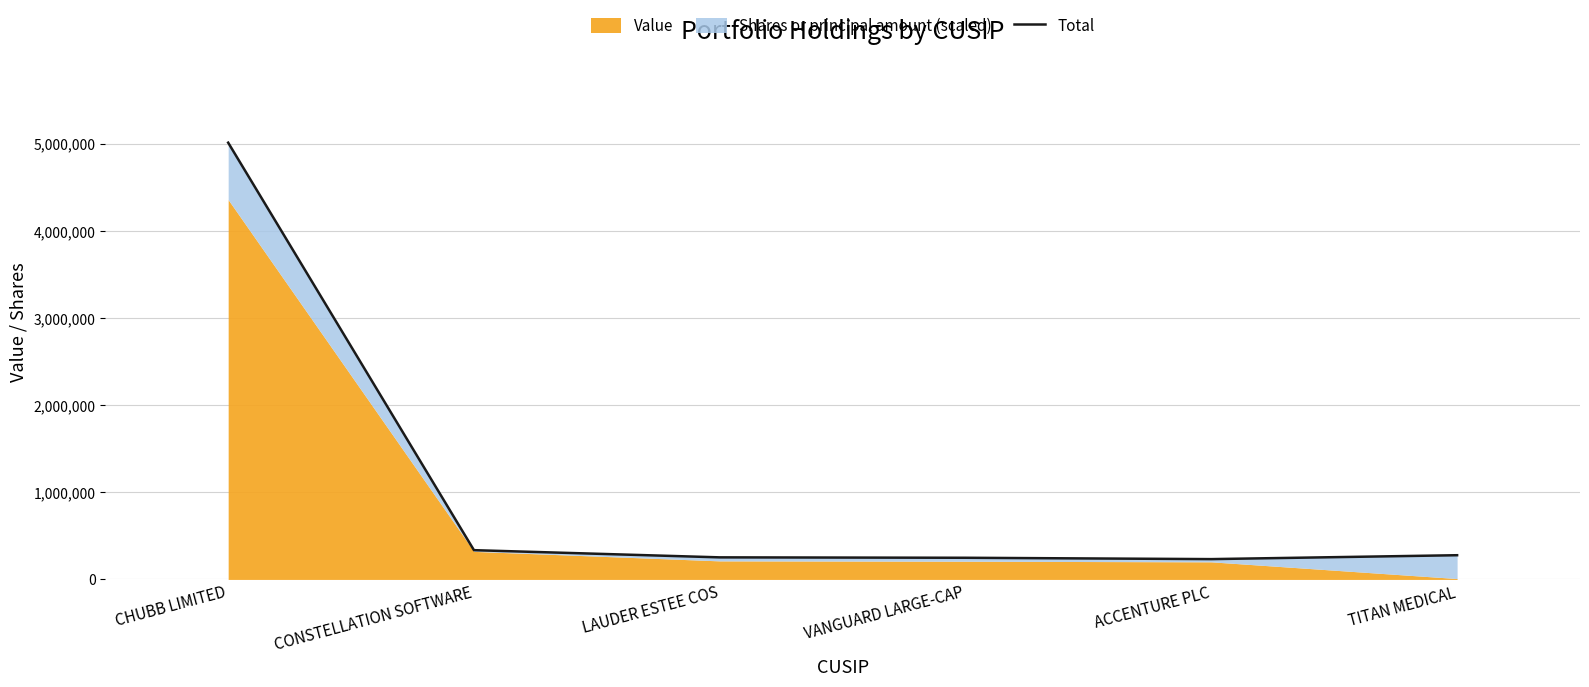

What is the difference between the maximum and minimum values?

4783025.4